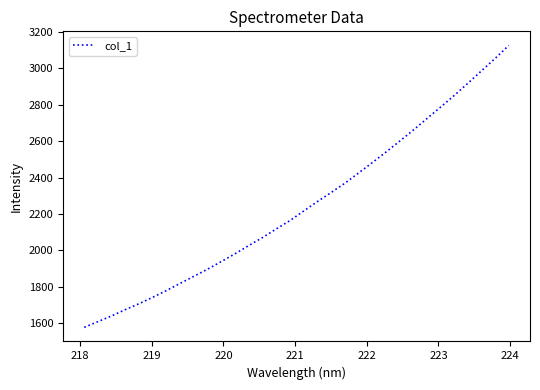

What is the maximum value shown in the chart?

3126.8